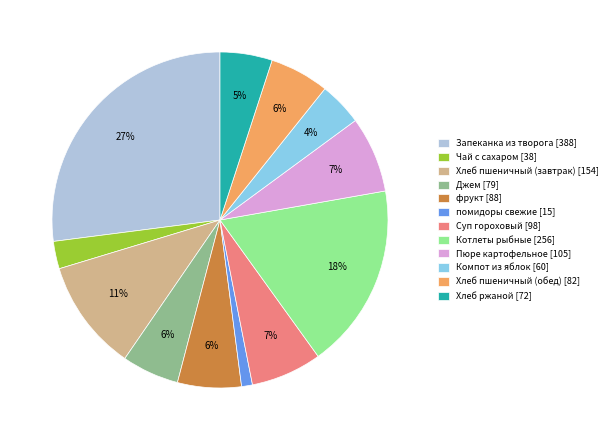

What percentage is the фрукт slice, to the nearest percent?

6%